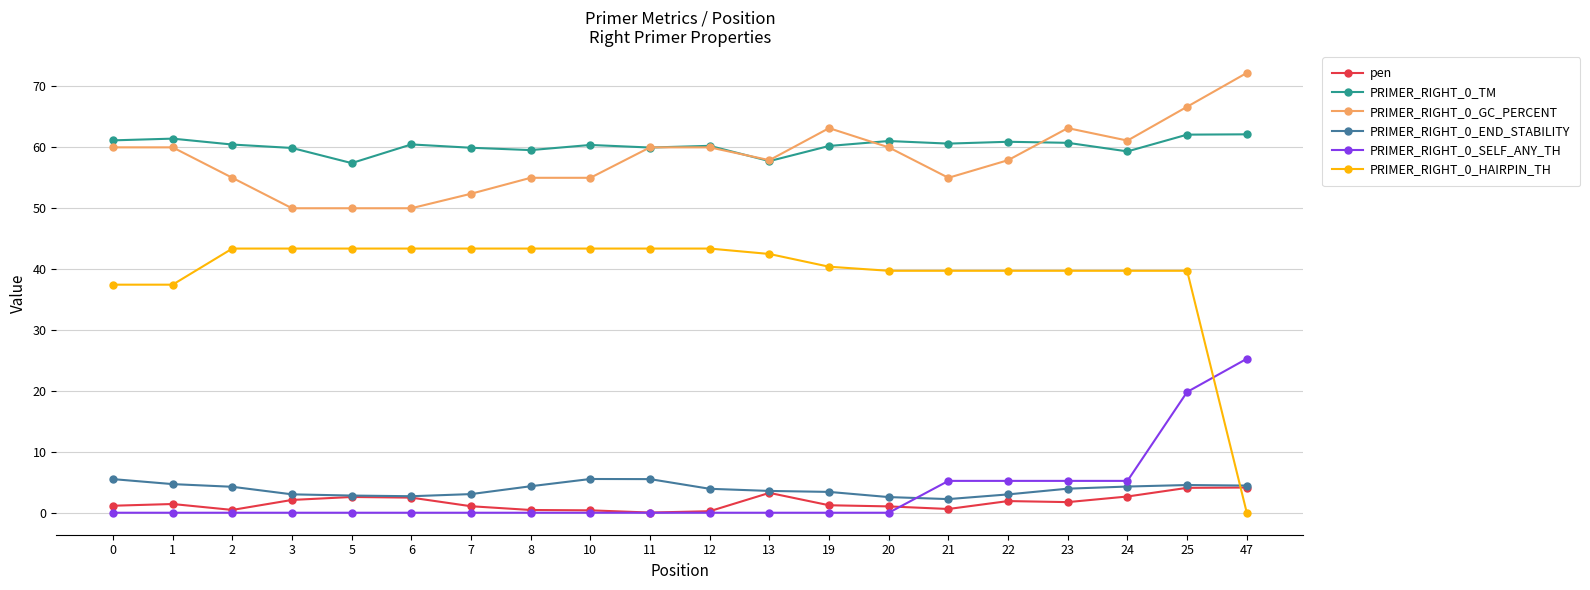

What is the value of the pen point at the 4th from the left?

2.1